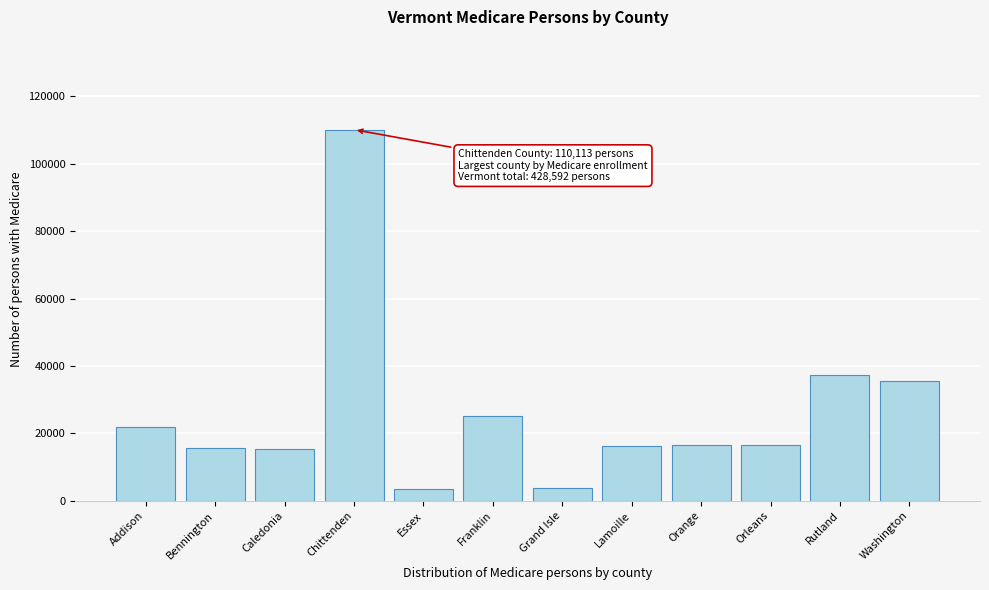

What is the value of the 4th bar from the left?

110113